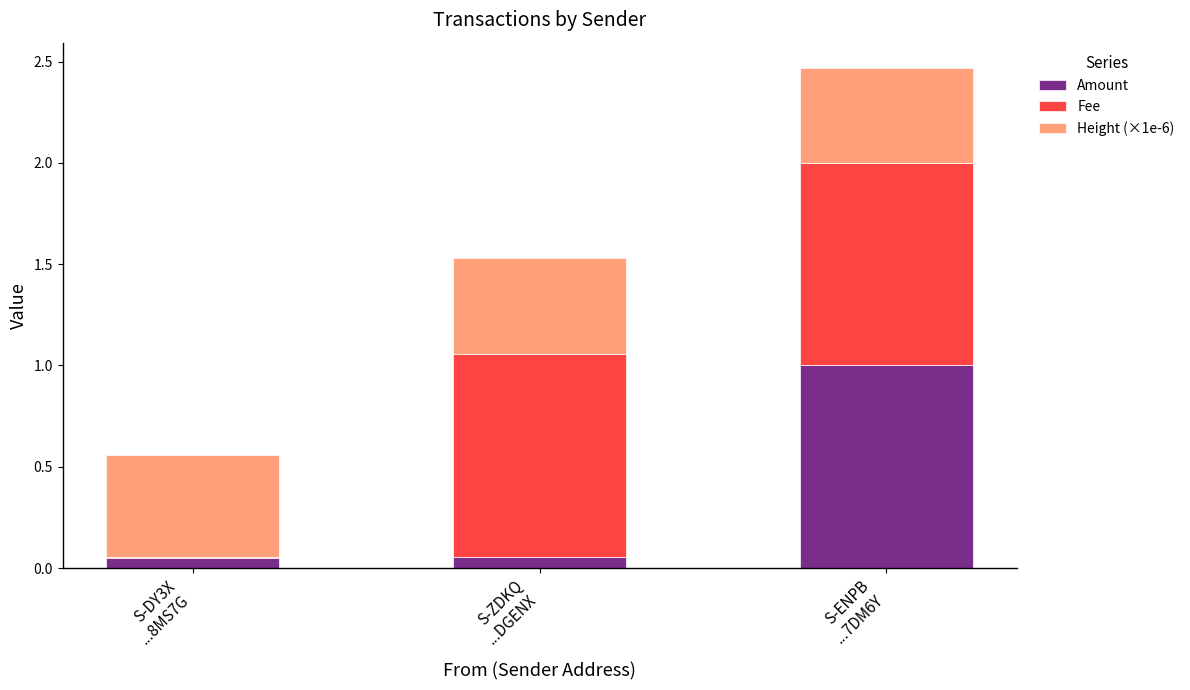

What is the sum of all Amount values?

1.1